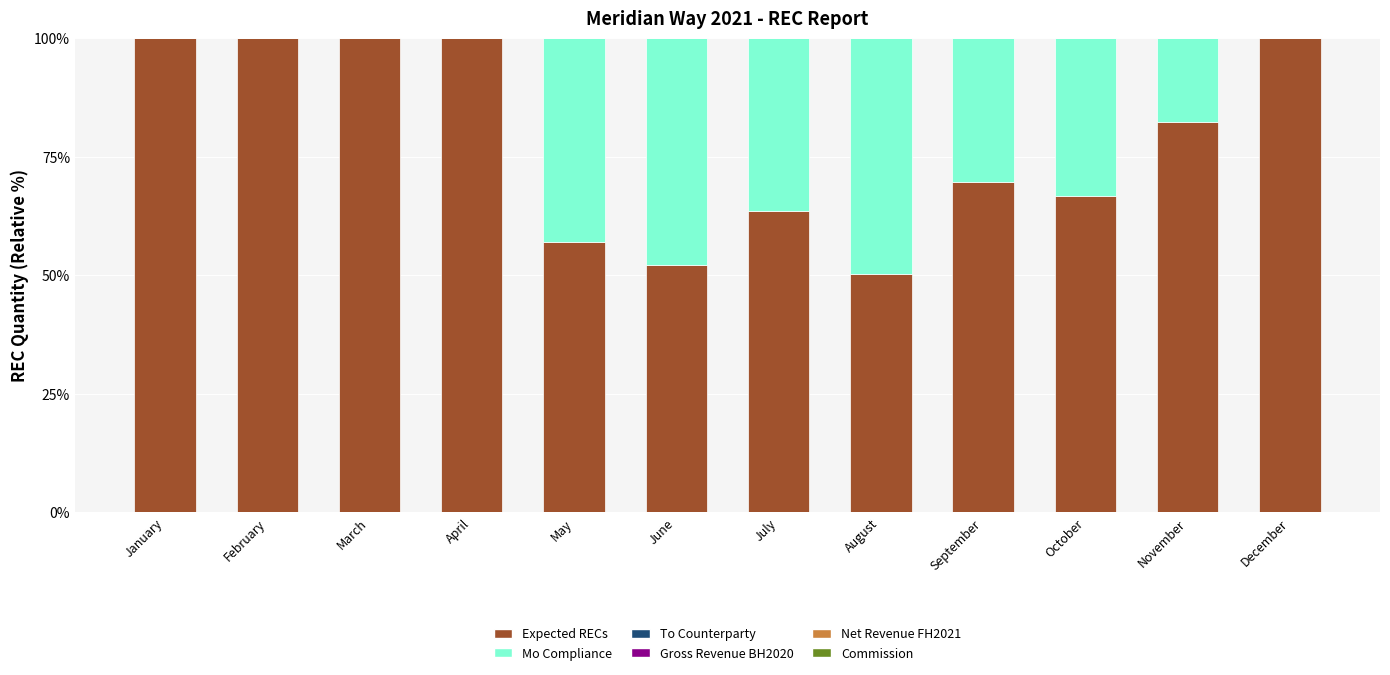

True or false: Expected RECs has a value of 100.0 at April.

True